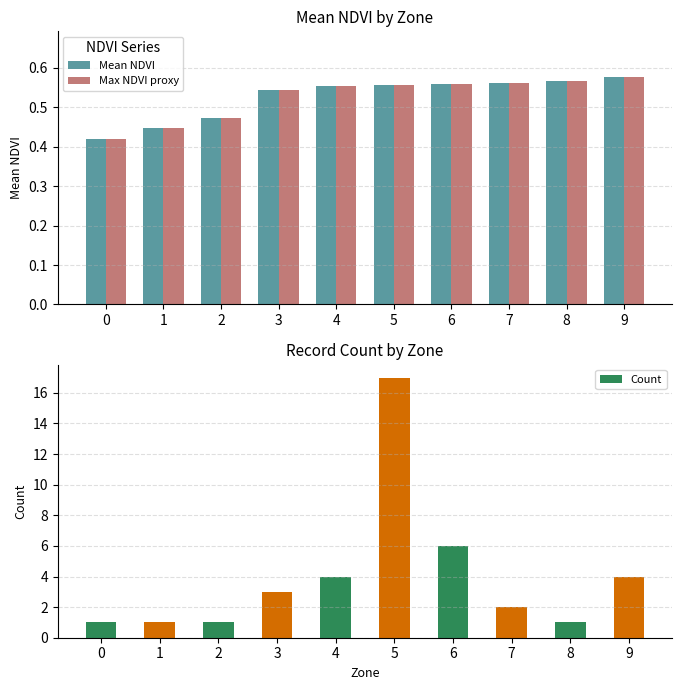

The Max NDVI proxy series shows 0.9 at 8. True or false?

False